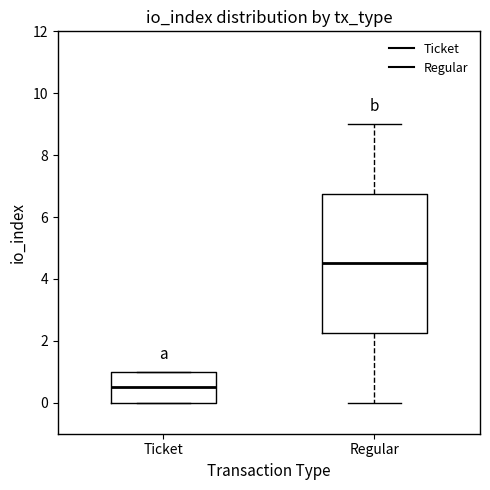

Where is the upper edge of the box for Ticket on the y-axis? The values are not printed on the chart, so give them approximately, as read against the axis.

1.0